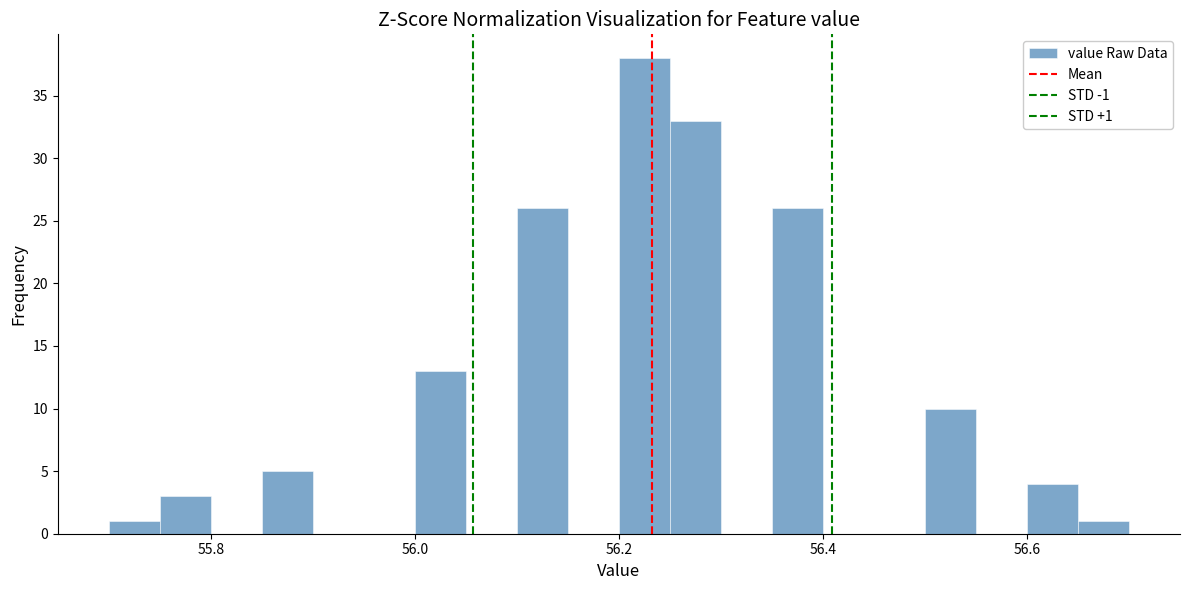

Read against the x-axis, roughly where is the centre of the tallest bar?

56.22